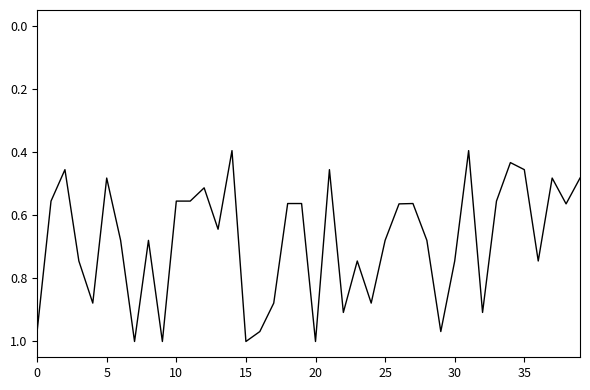

How many lines are shown in the chart?

1